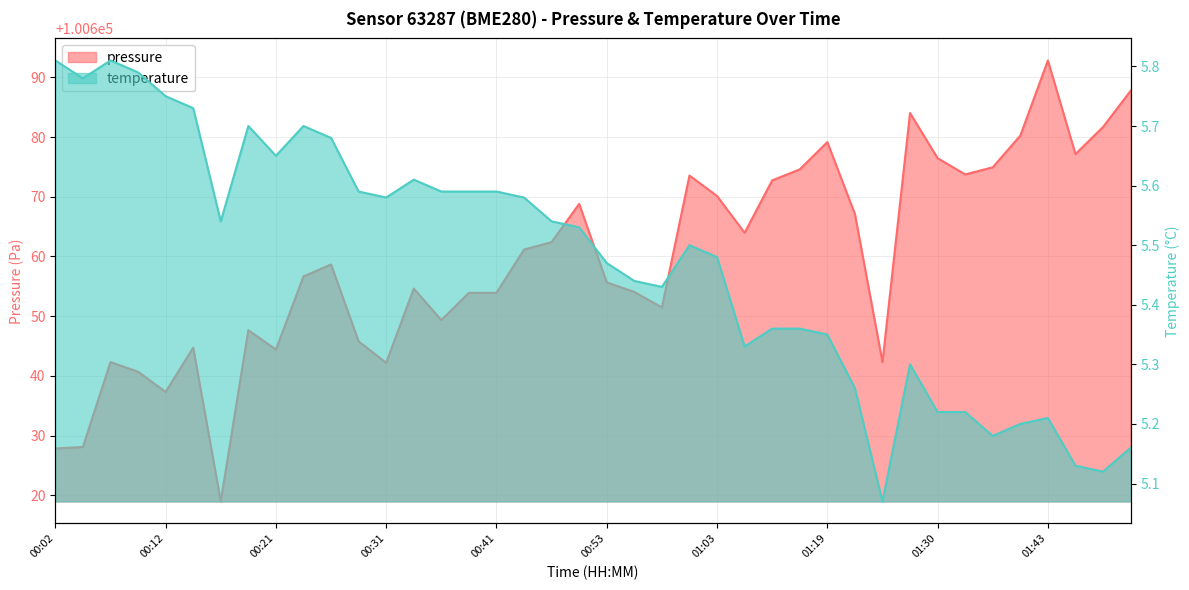

What is the smallest value displayed?

5.1